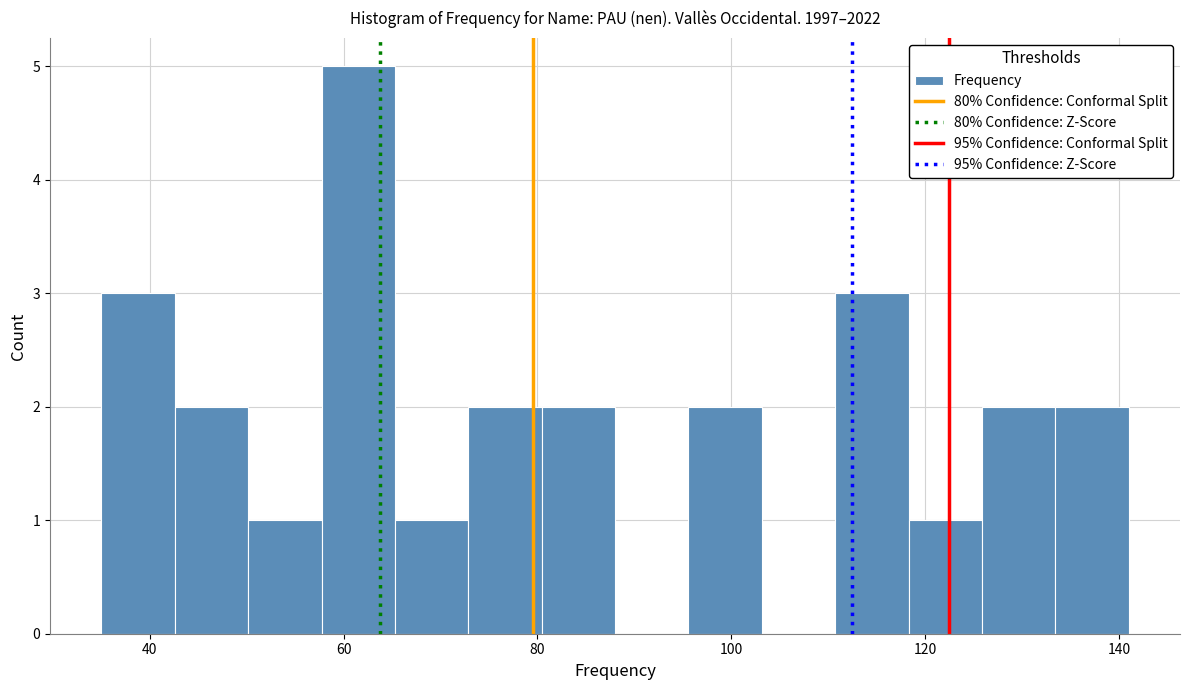

Around what value on the x-axis is the tallest bar? Give the approximate position of its centre, as read against the axis.

62